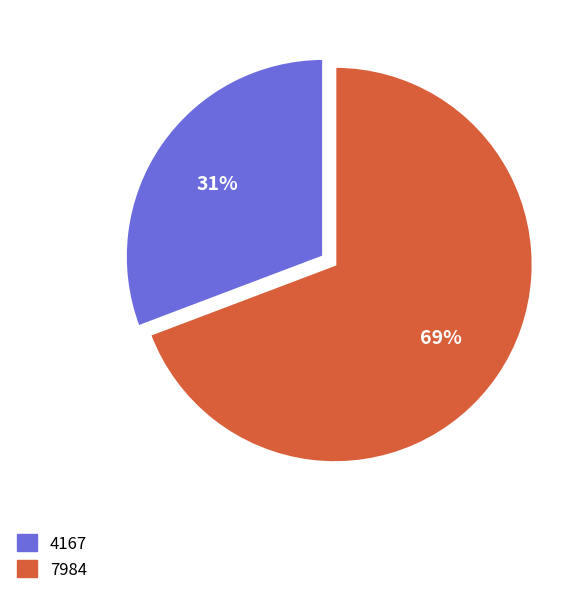

Is it true that 7984 is 81% of the pie?

False